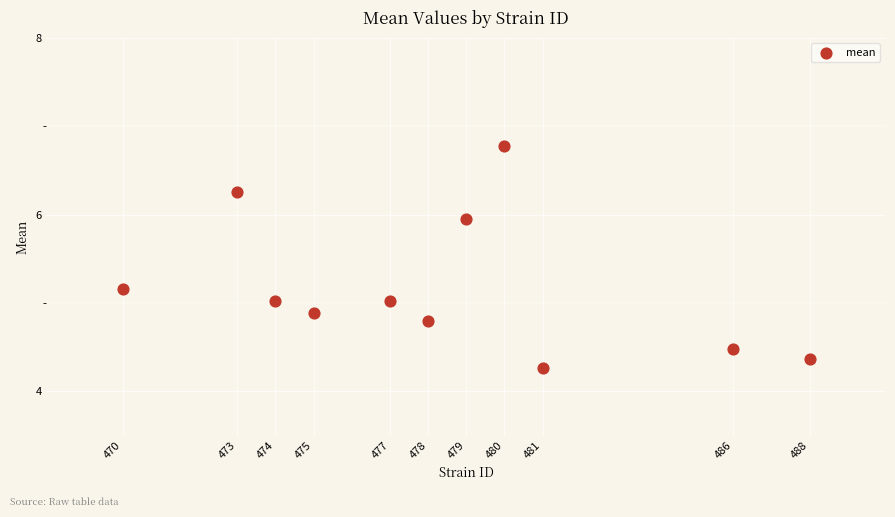

What is the range of X values (max minus min)?

18.0